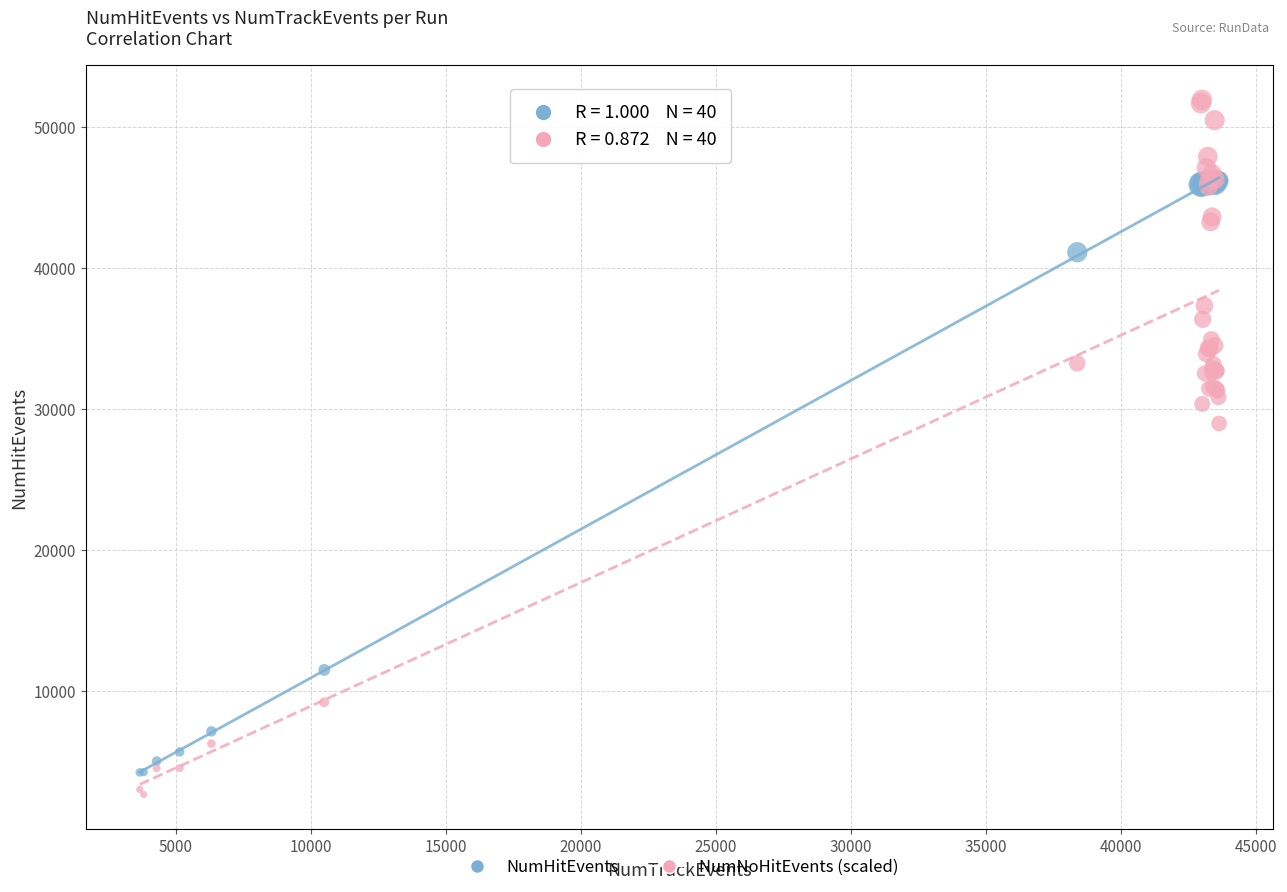

Across all series, what Y value is closest to 27300?

28980